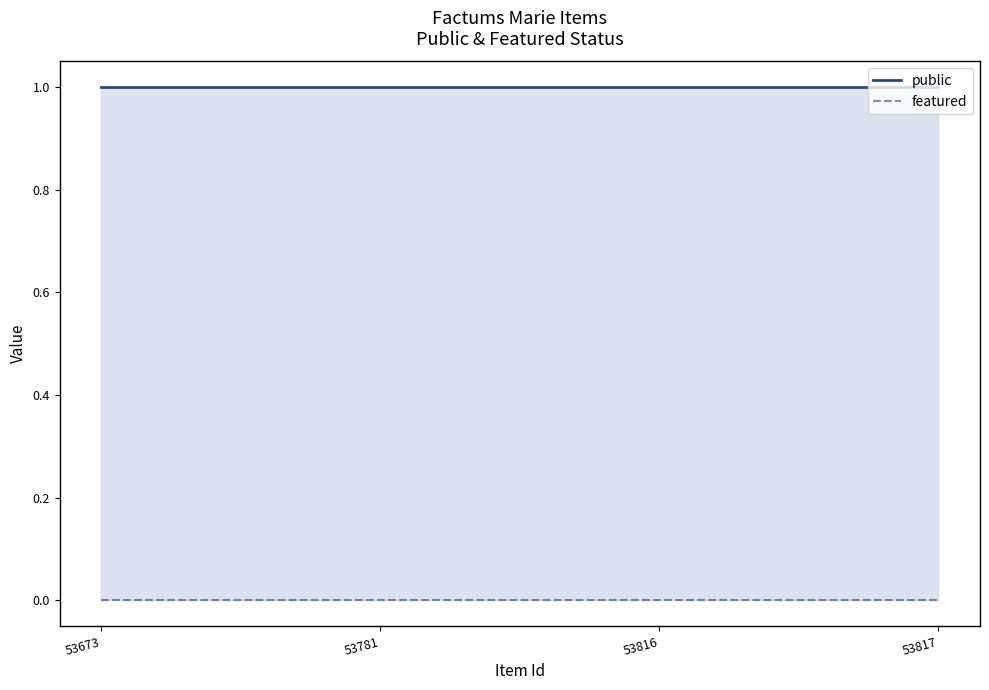

The value of public at 53817 is 1. True or false?

True